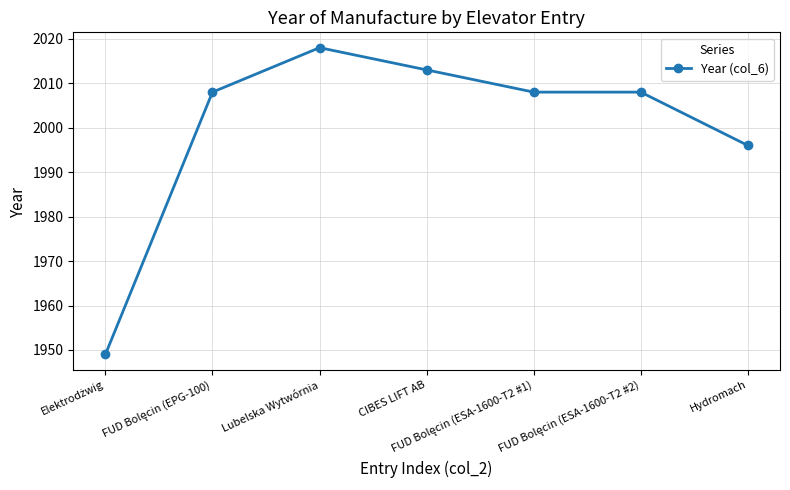

Which has a higher value, CIBES LIFT AB or Lubelska Wytwórnia?

Lubelska Wytwórnia